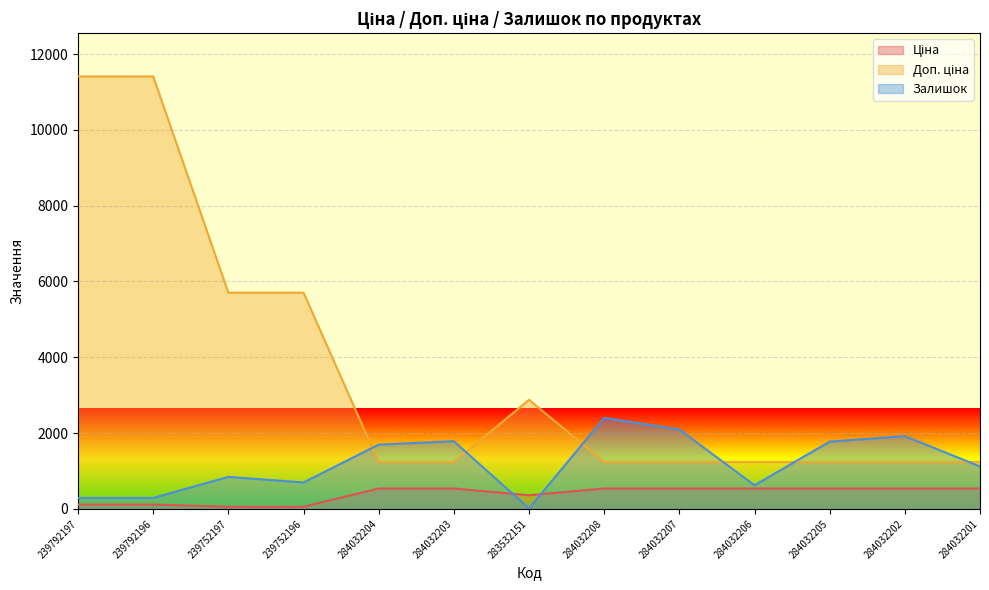

Is it true that Ціна equals 57.0 at 239752196?

True